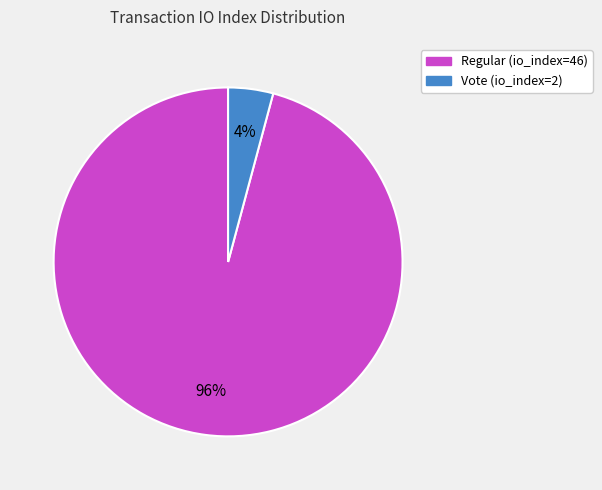

To the nearest percent, what is the combined percentage of Vote (io_index=2) and Regular (io_index=46)?

100%